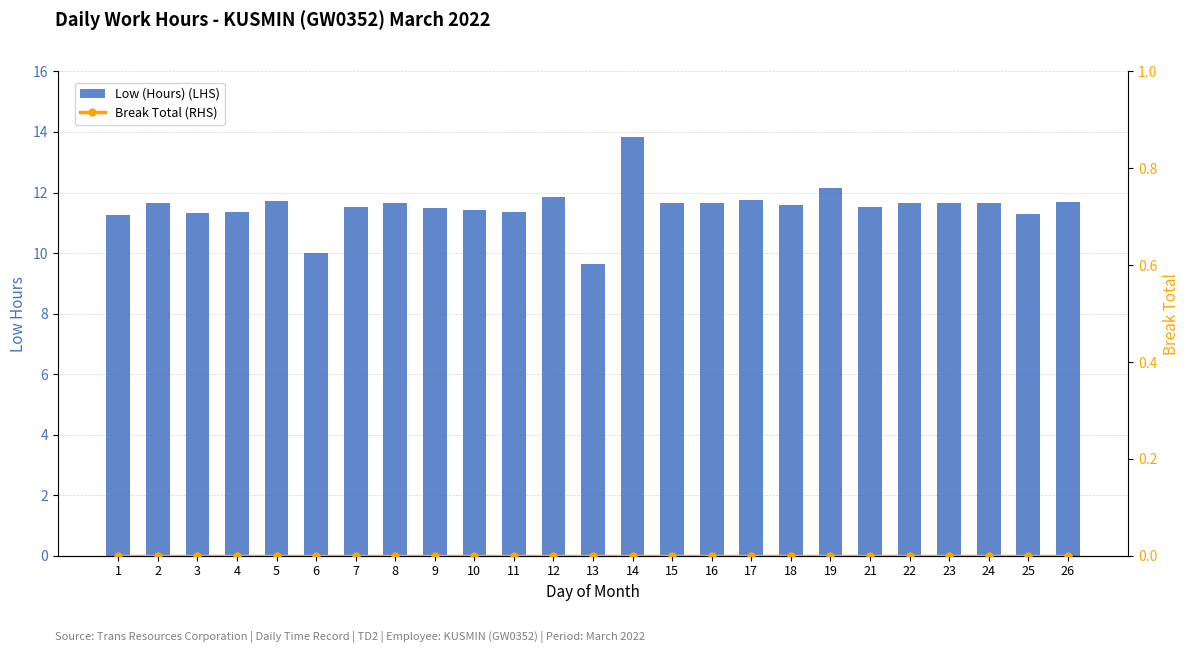

The Low (Hours) (LHS) series shows 11.3 at 25. True or false?

True